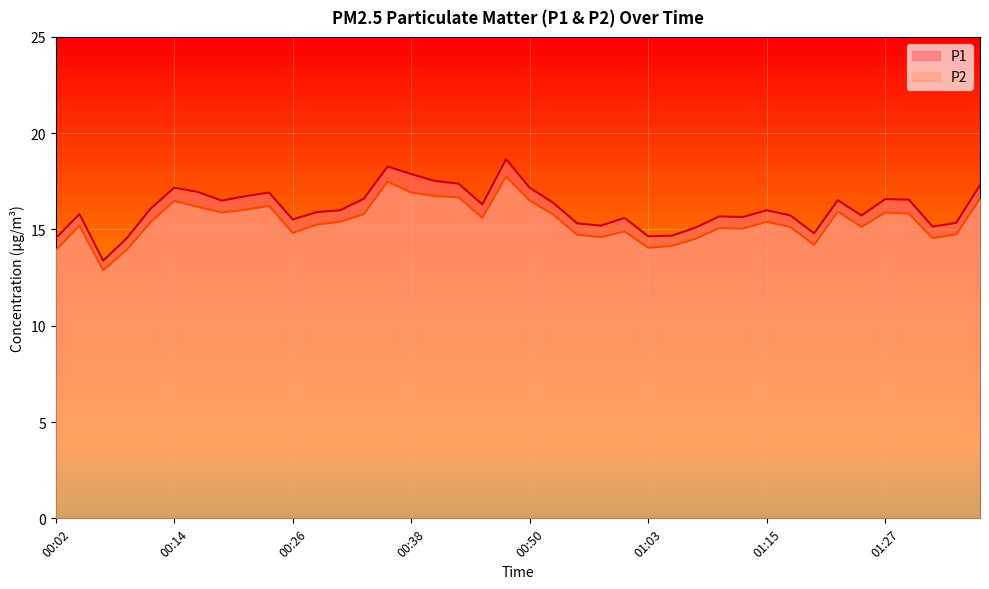

Read the P1 value at 01:35.

15.3